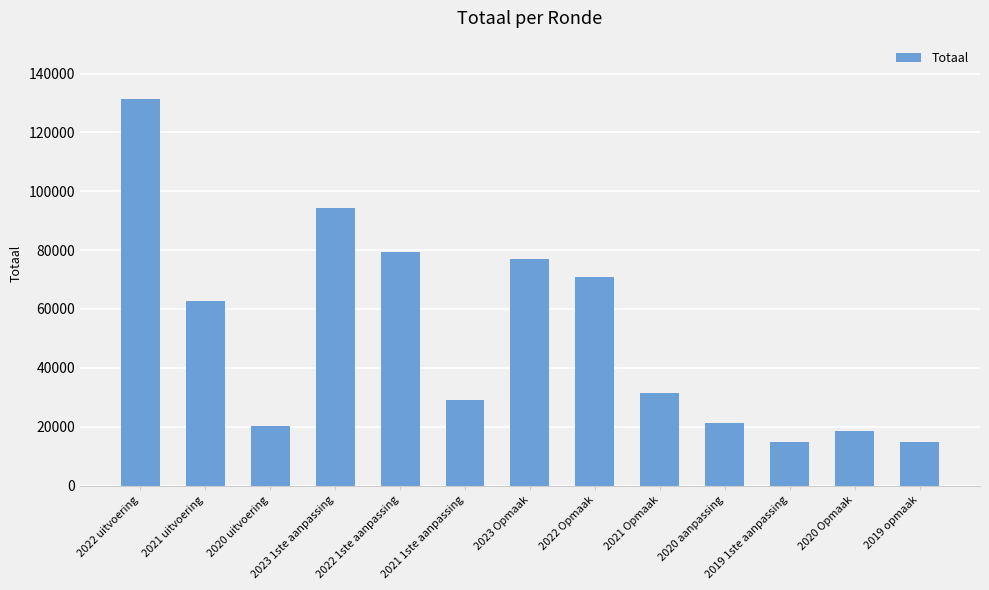

True or false: the data shows 77043 at 2023 Opmaak.

True